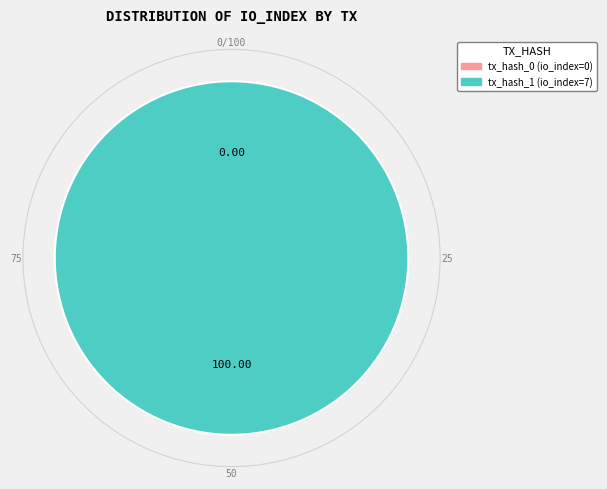

Rank the categories by value from highest to lowest.

tx_hash_1, tx_hash_0